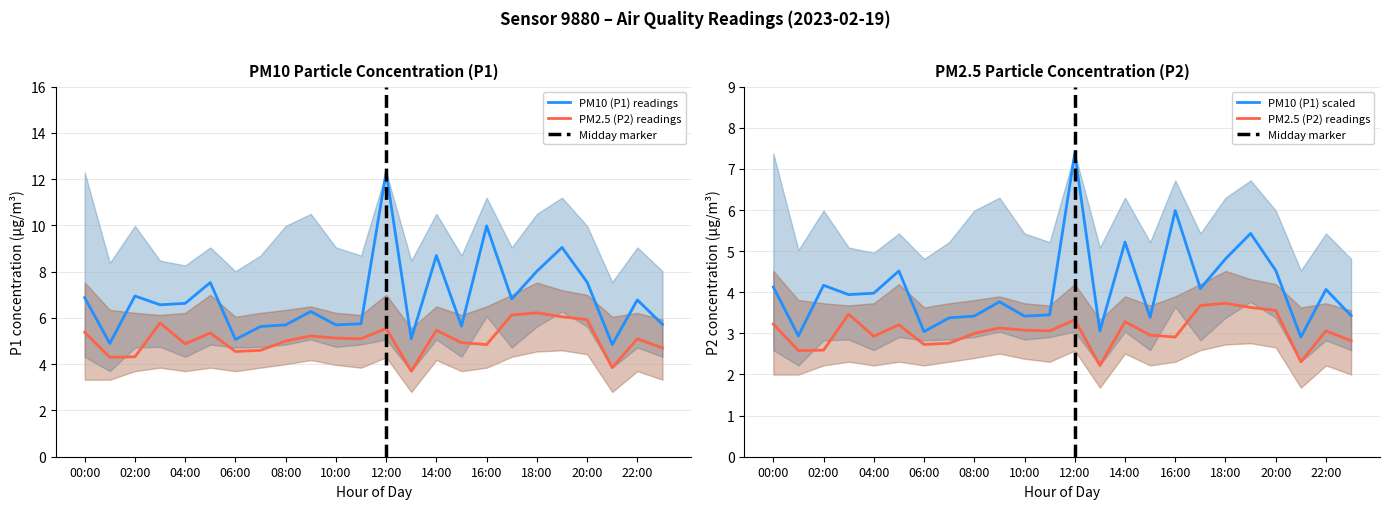

At which category does P1 reach its first local peak?

02:00